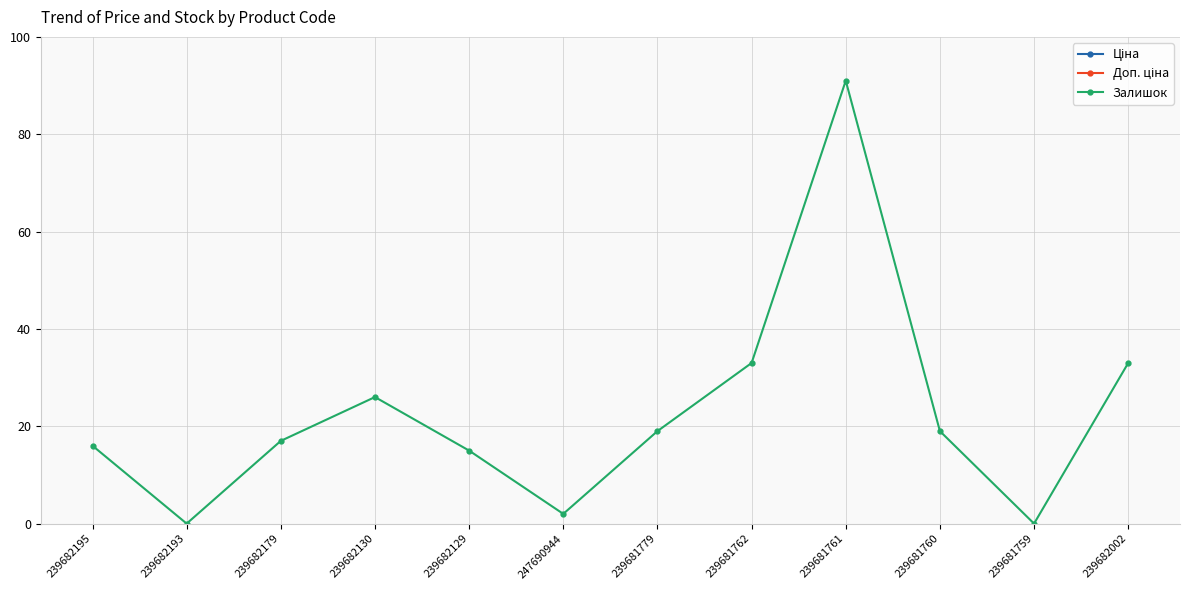

Reading left to right, list all the values displayed in this chart.

Ціна: 239682195=7436.2	239682193=7436.2	239682179=7436.2	239682130=7436.2	239682129=7436.2	247690944=3569.6	239681779=7436.2	239681762=7436.2	239681761=7436.2	239681760=7436.2	239681759=7436.2	239682002=7436.2
Доп. ціна: 239682195=7436.2	239682193=7436.2	239682179=7436.2	239682130=7436.2	239682129=7436.2	247690944=3569.6	239681779=7436.2	239681762=7436.2	239681761=7436.2	239681760=7436.2	239681759=7436.2	239682002=7436.2
Залишок: 239682195=16.0	239682193=0.0	239682179=17.0	239682130=26.0	239682129=15.0	247690944=2.0	239681779=19.0	239681762=33.0	239681761=91.0	239681760=19.0	239681759=0.0	239682002=33.0